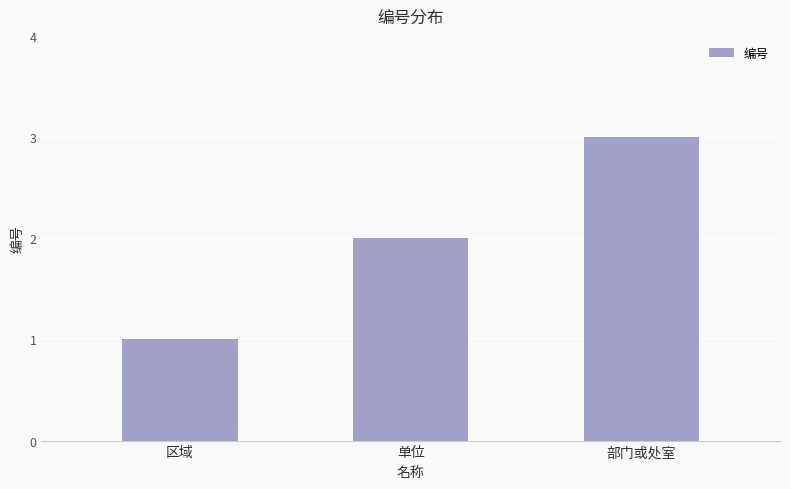

List the labels in order of value, largest first.

部门或处室, 单位, 区域